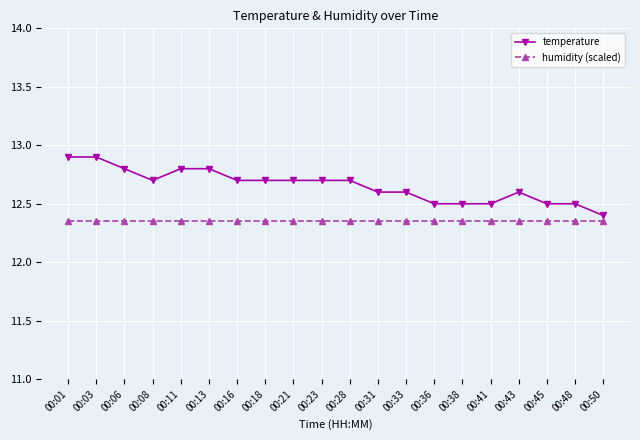

Which category has the lowest value in the temperature series?

00:50